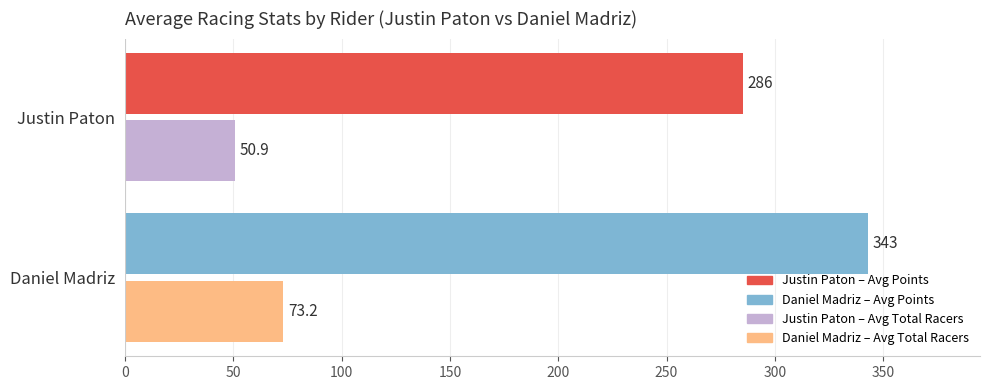

At which category is the sum across all series the highest?

Daniel Madriz